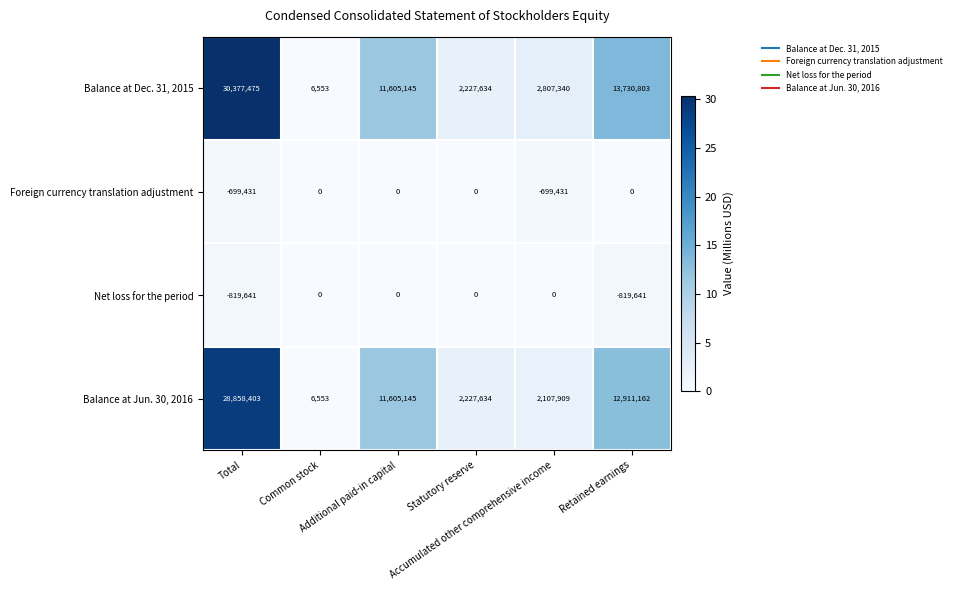

What is the minimum value for Balance at Jun. 30, 2016?

6553